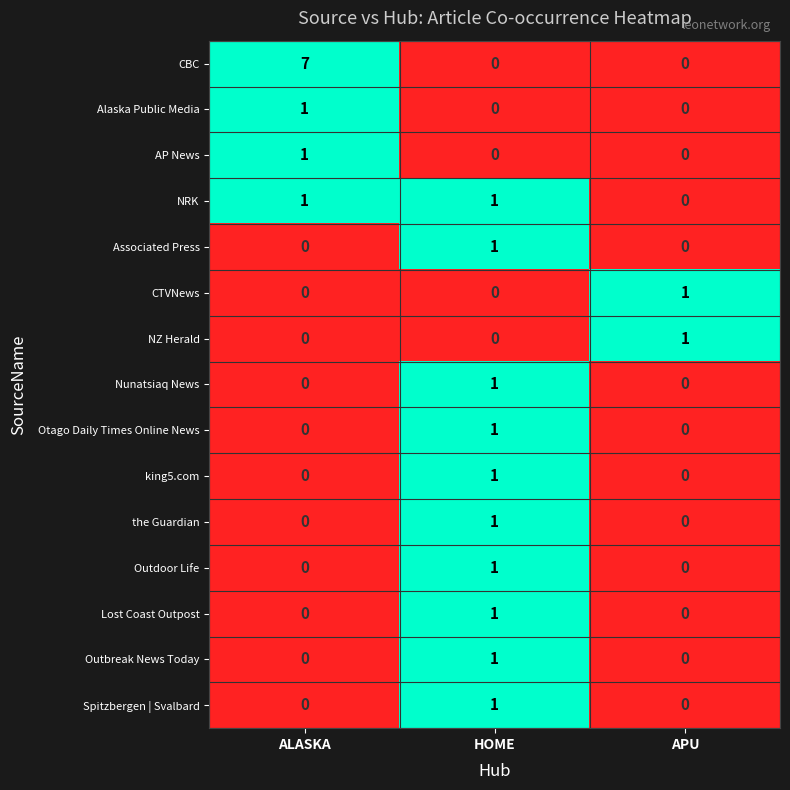

Which category has the highest value across all series?

ALASKA